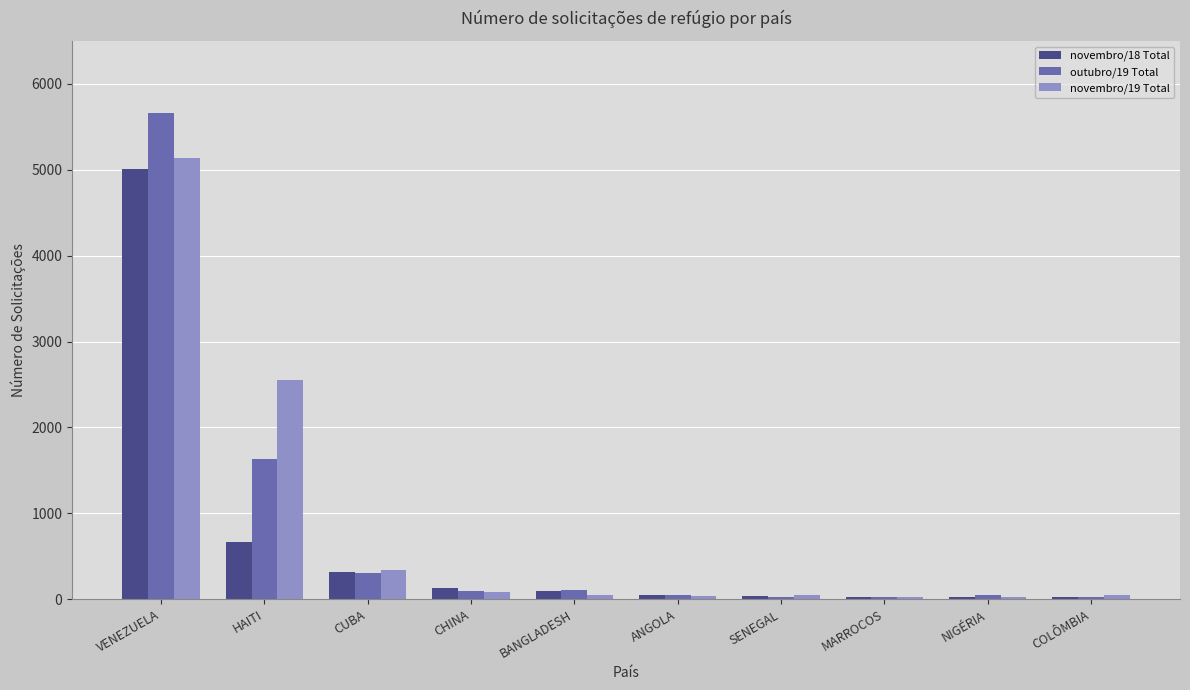

Which category has the highest value across all series?

VENEZUELA